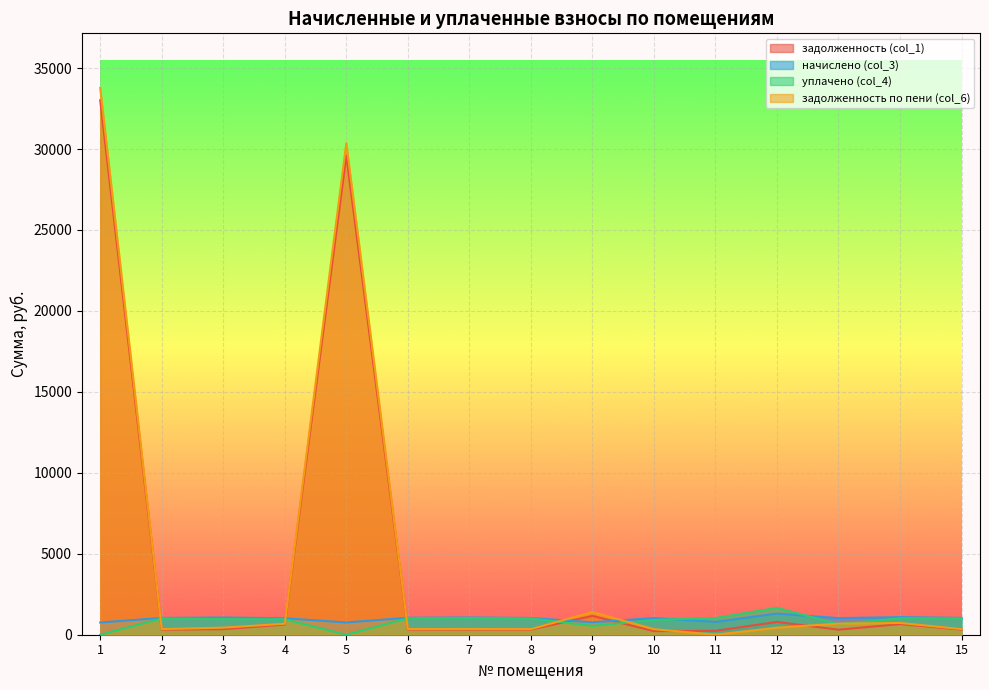

List the series in order of their peak value, highest first.

задолженность по пени (col_6), задолженность (col_1), уплачено (col_4), начислено (col_3)